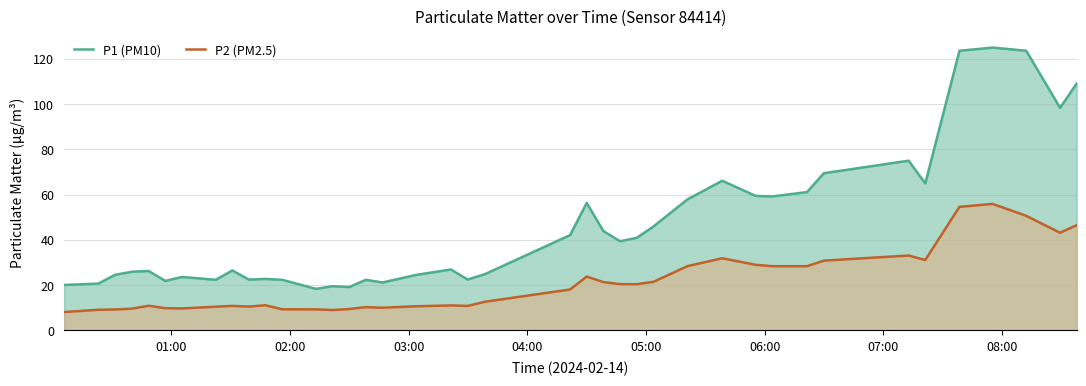

What is the difference between the maximum and minimum values in the P1 (PM10) series?

106.5